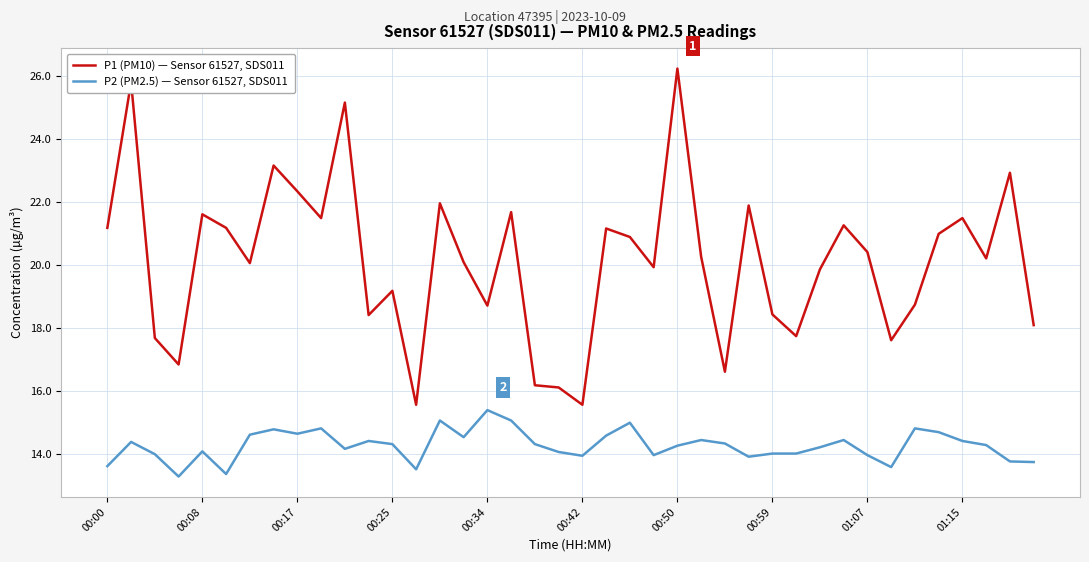

Rank the series by their average value, from highest to lowest.

P1 (PM10) — Sensor 61527, SDS011, P2 (PM2.5) — Sensor 61527, SDS011